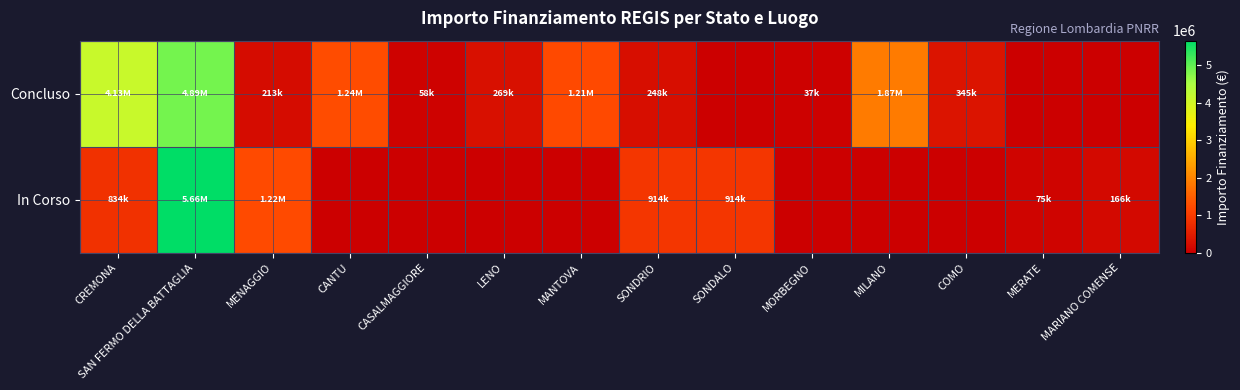

Which category has the highest value across all series?

SAN FERMO DELLA BATTAGLIA